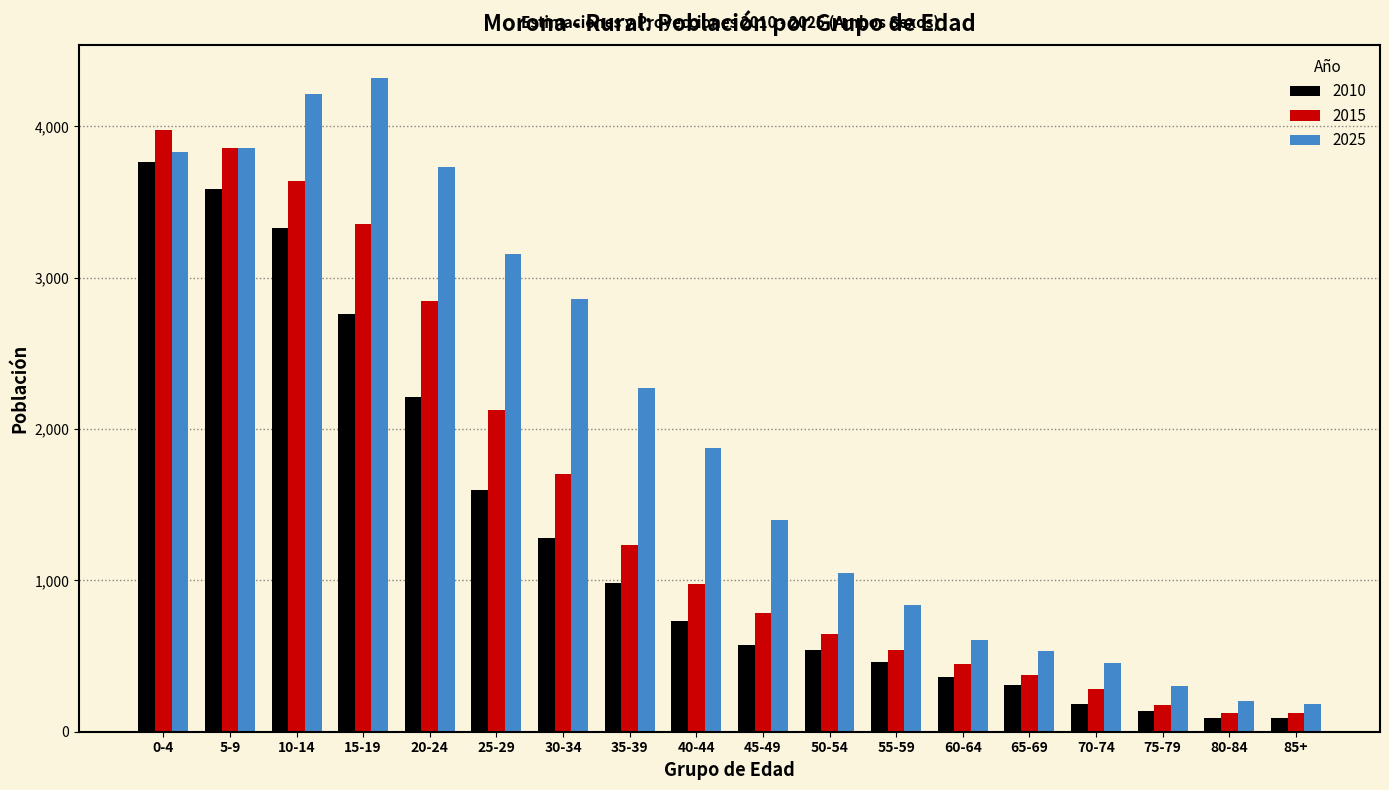

What is the average value of the 2025 series?

1983